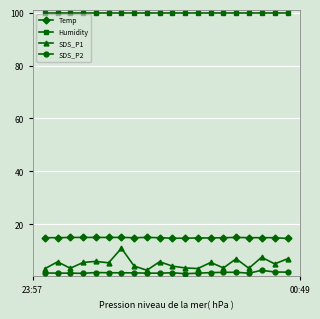

Count the number of categories in the chart.

20